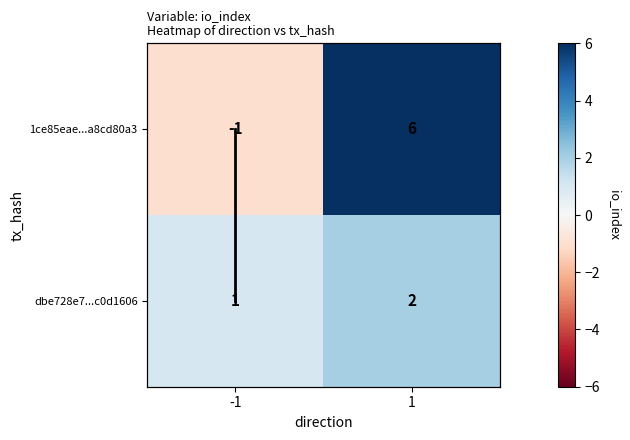

What is the highest value of the io_index (dir=-1) series?

1